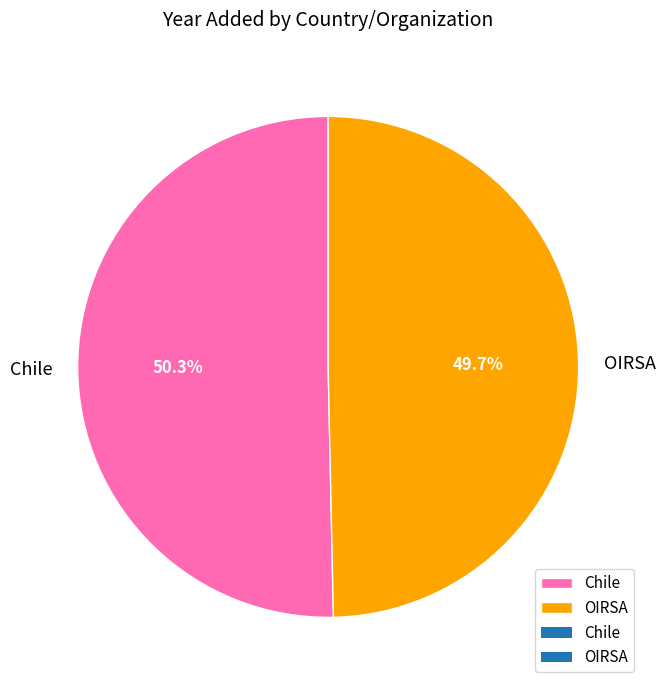

Which slice is the largest?

Chile